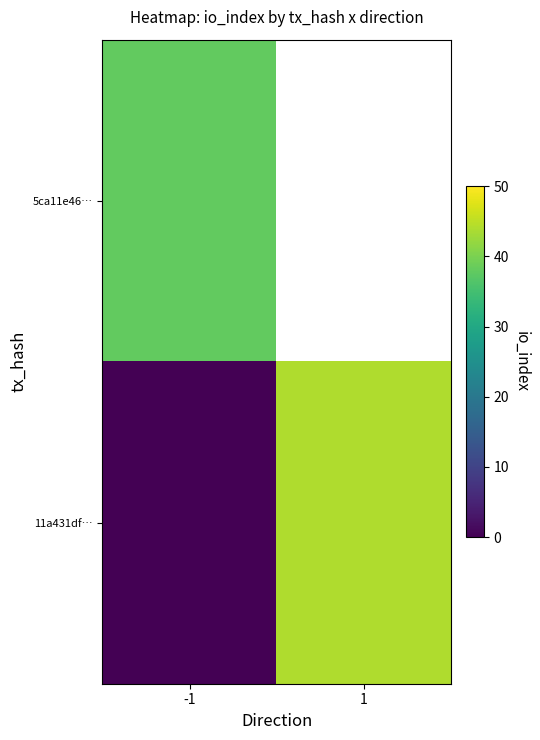

Which series has the largest range (max minus min)?

11a431df…